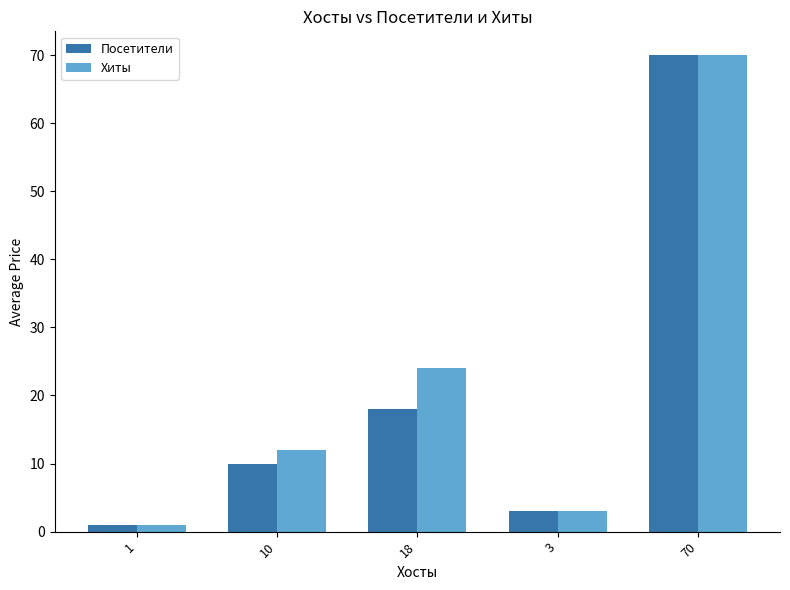

The value of Хиты at 18 is 24. True or false?

True